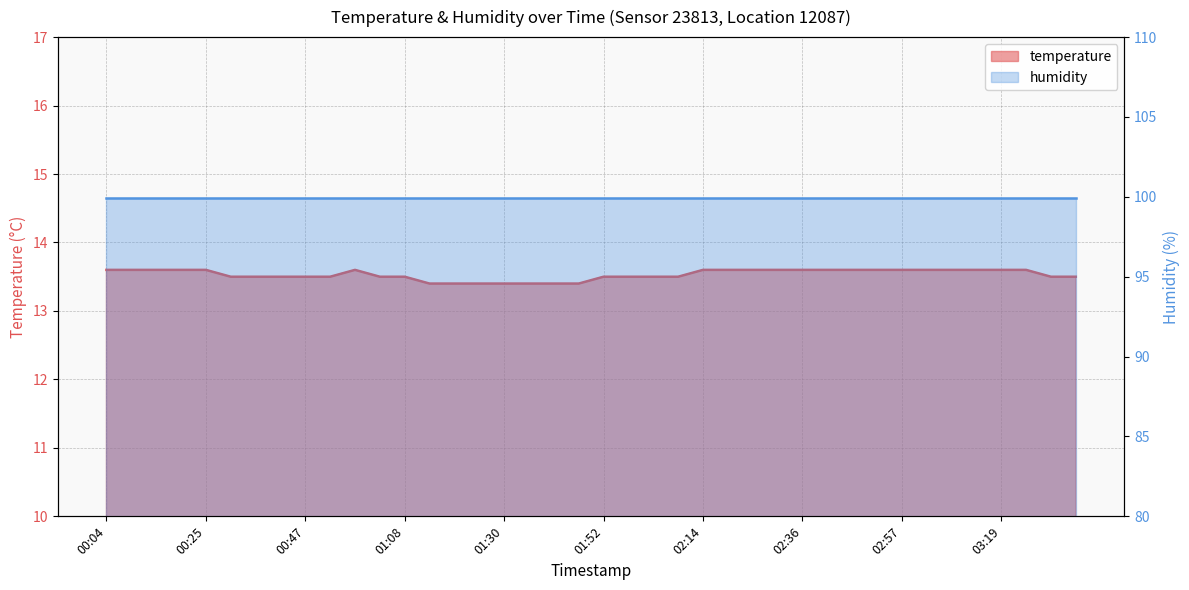

What is the label of the 10th point from the left?

00:52